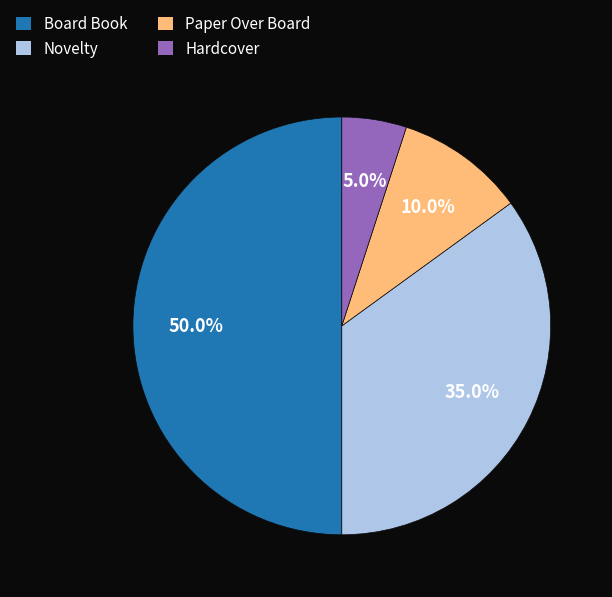

What percentage is the Hardcover slice, to the nearest percent?

5%